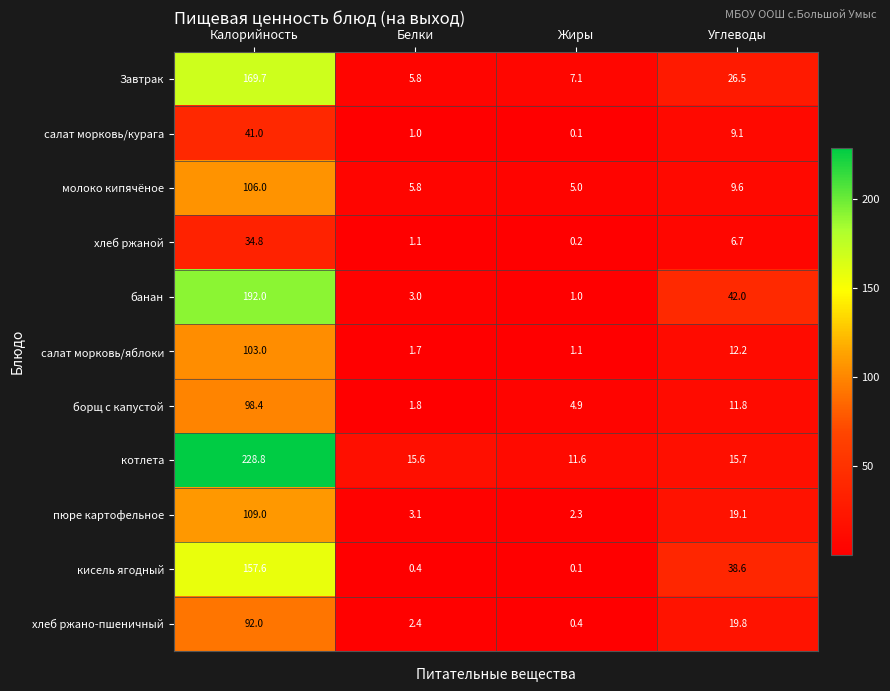

What is the highest value of the хлеб ржано-пшеничный series?

92.0